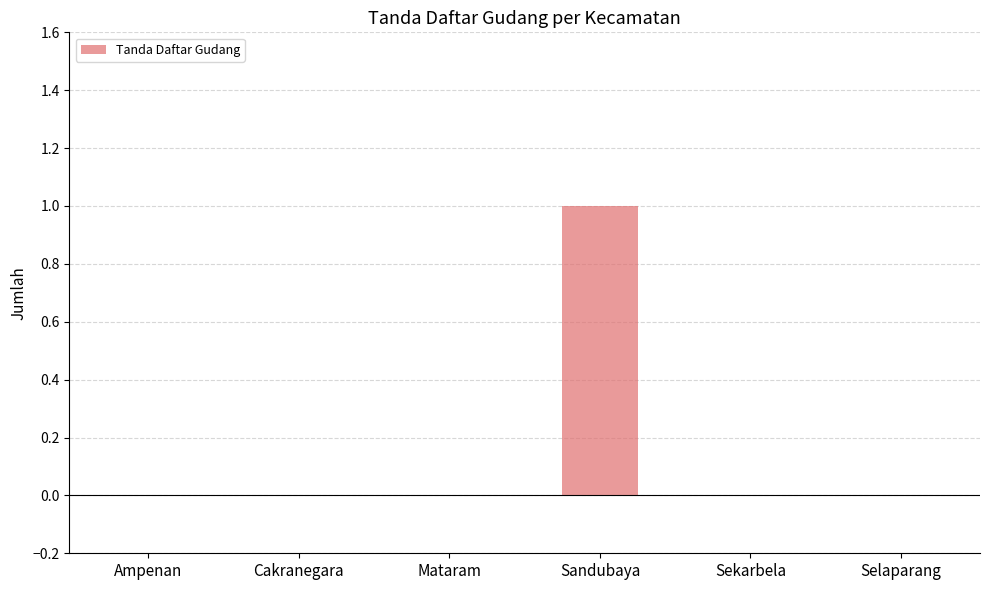

Count the number of categories in the chart.

6